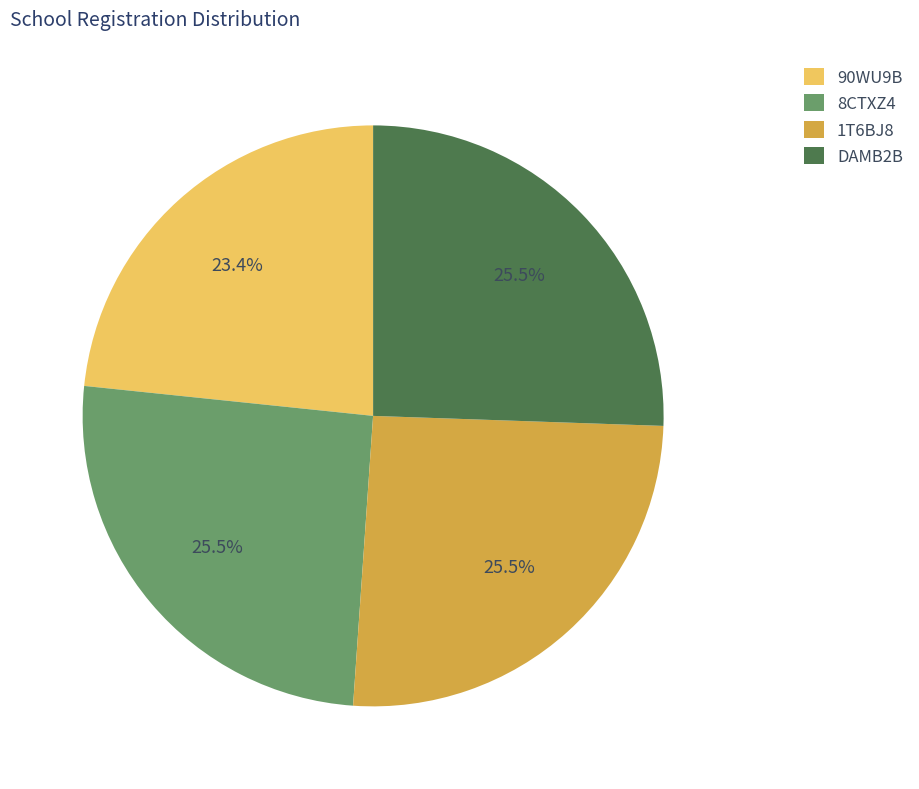

Between 8CTXZ4 and 90WU9B, which is larger?

8CTXZ4